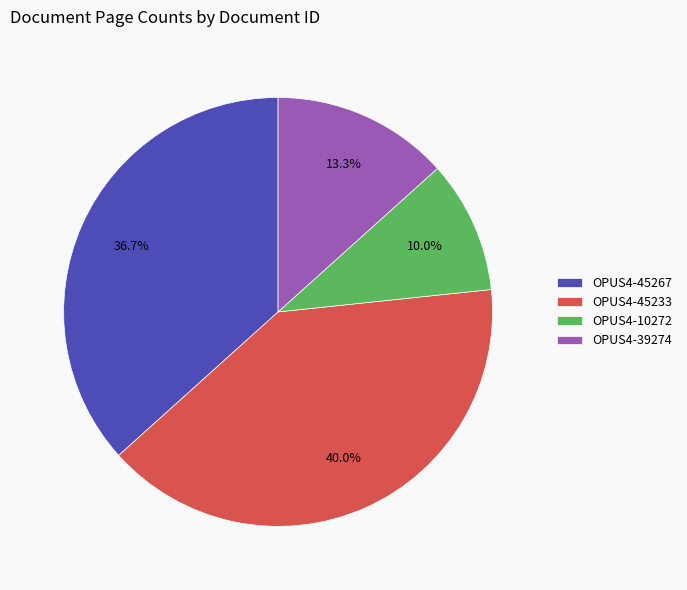

How many slices are in this pie chart?

4